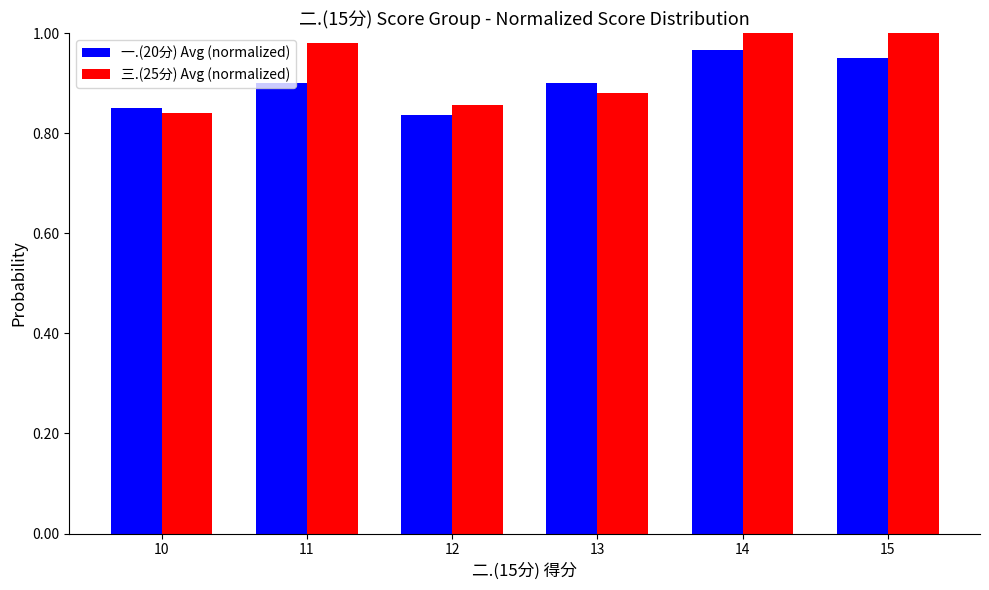

How many bars are there in total?

12